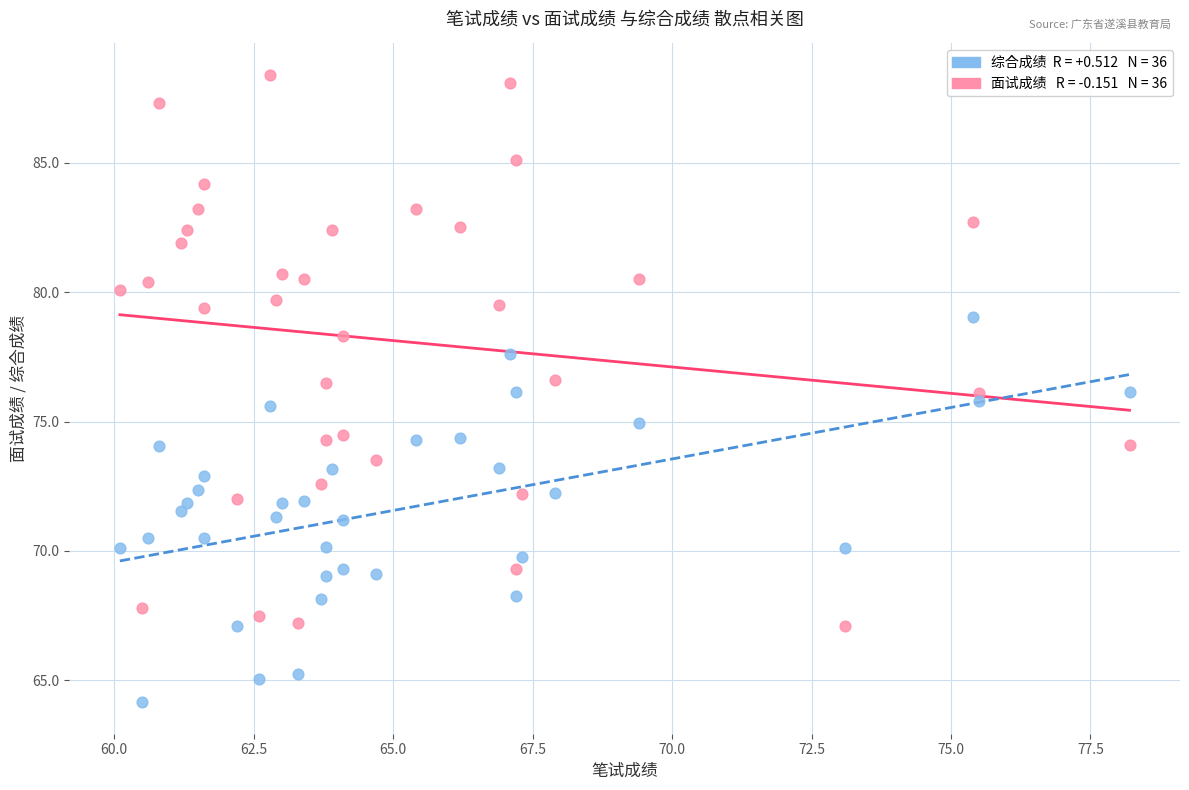

Across all data points, what is the range of X values (max minus min)?

18.1